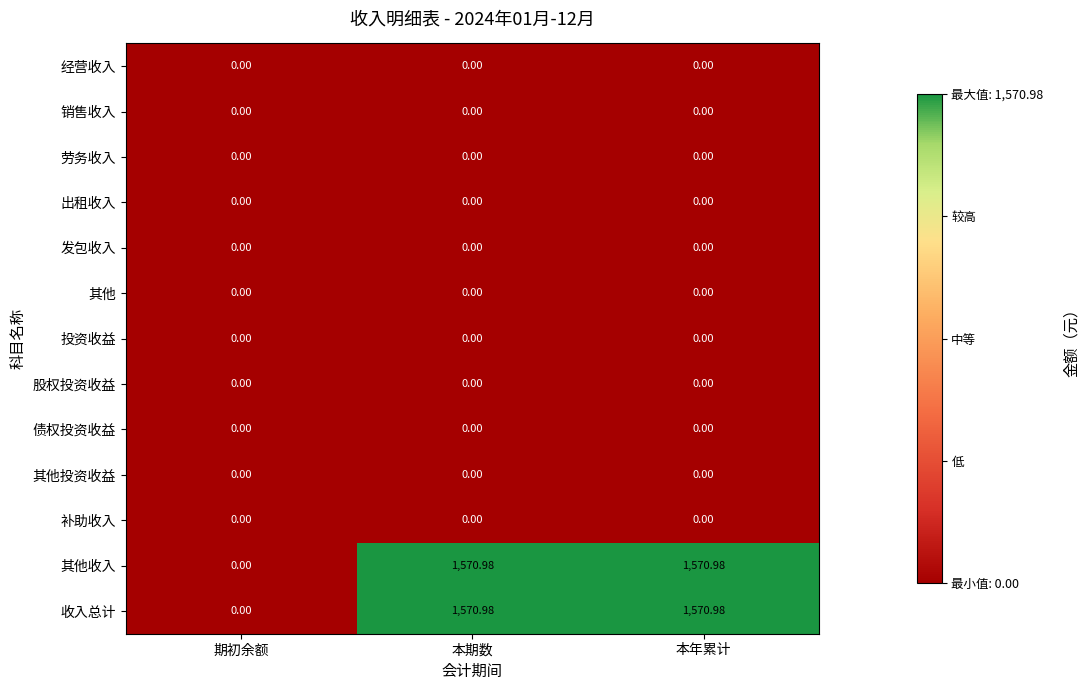

How many data points in 收入总计 are above 1570?

2